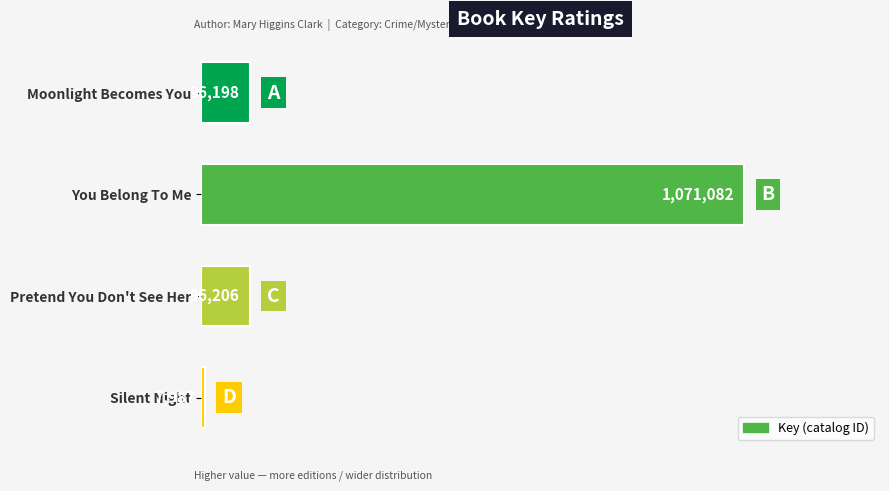

Does the chart contain any negative values?

No